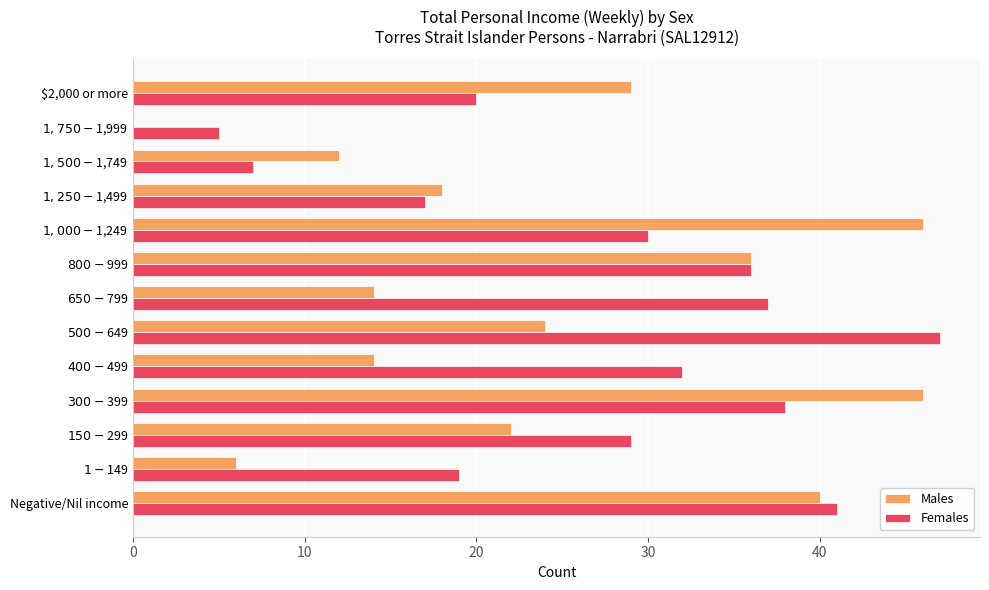

What is the maximum value shown in the chart?

47